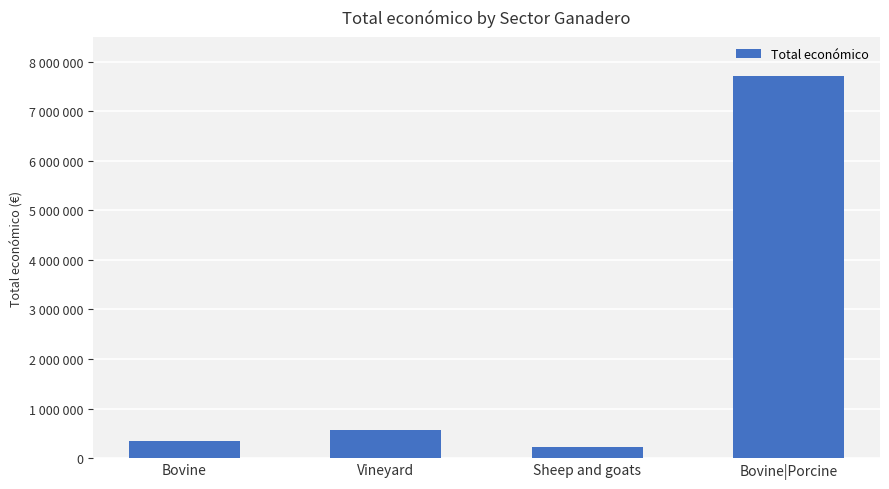

List the labels in order of value, largest first.

Bovine|Porcine, Vineyard, Bovine, Sheep and goats